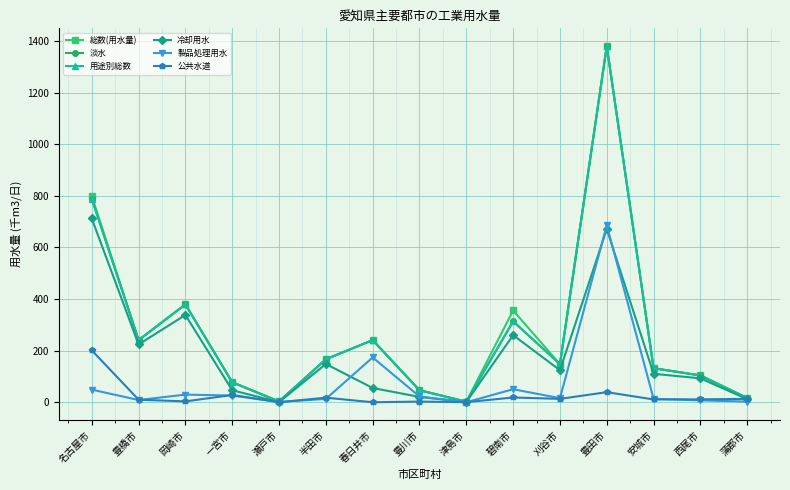

How many lines are shown in the chart?

6